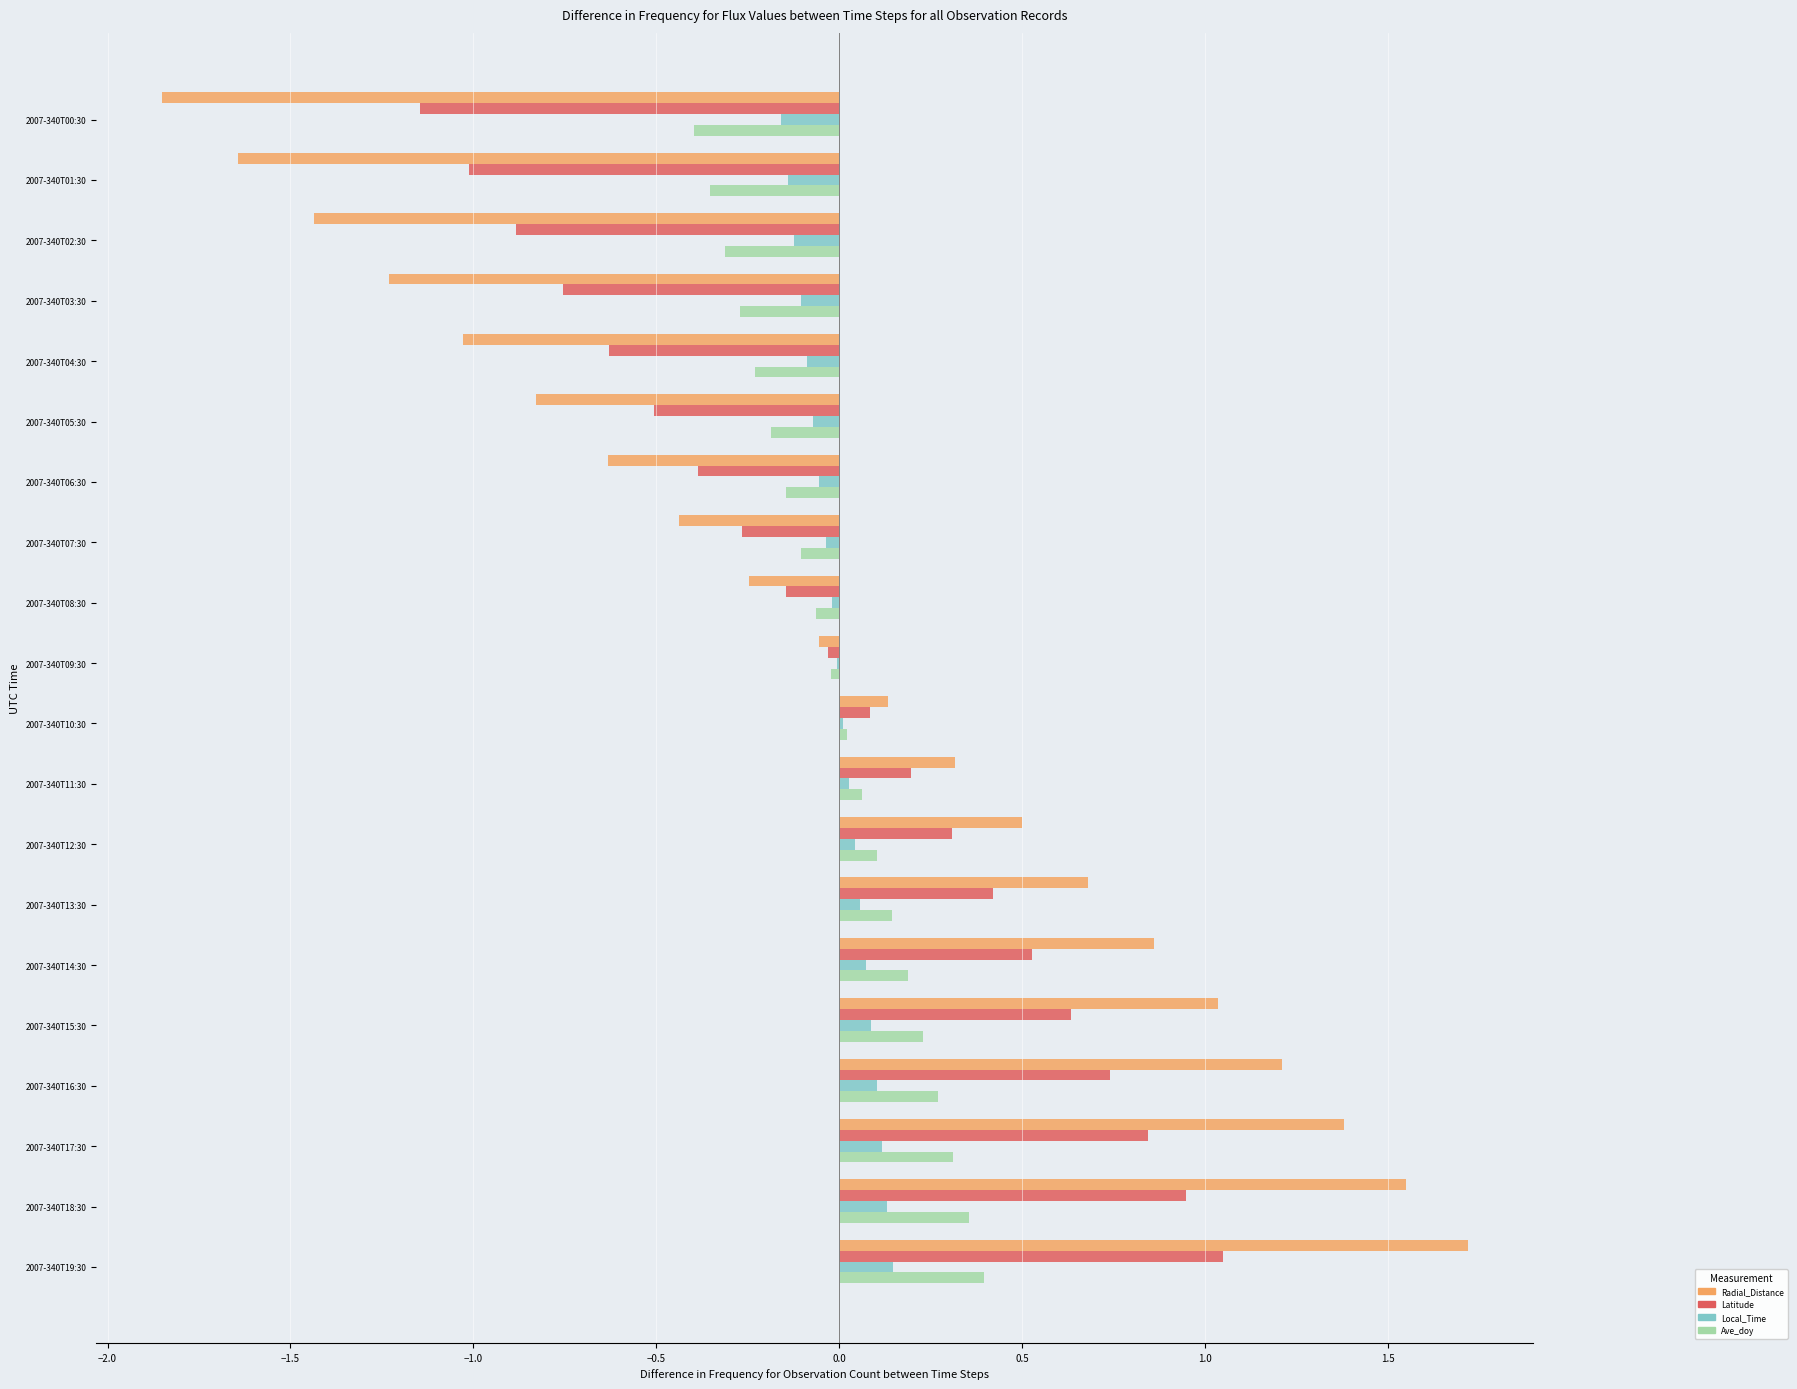

Which category has the highest value in the Radial_Distance series?

2007-340T19:30